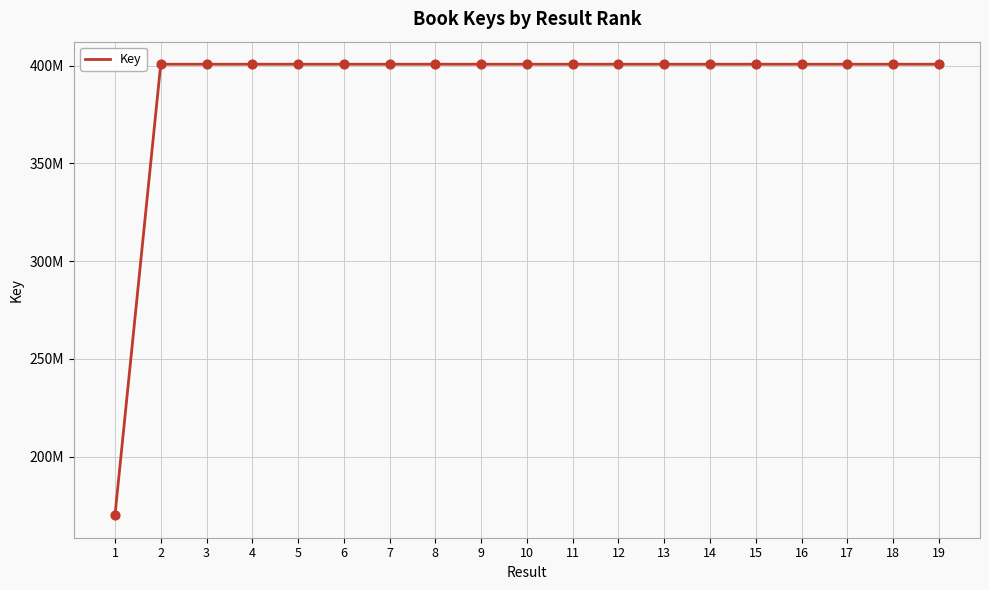

Approximately how many times larger is the value at 12 compared to 1?

2.4